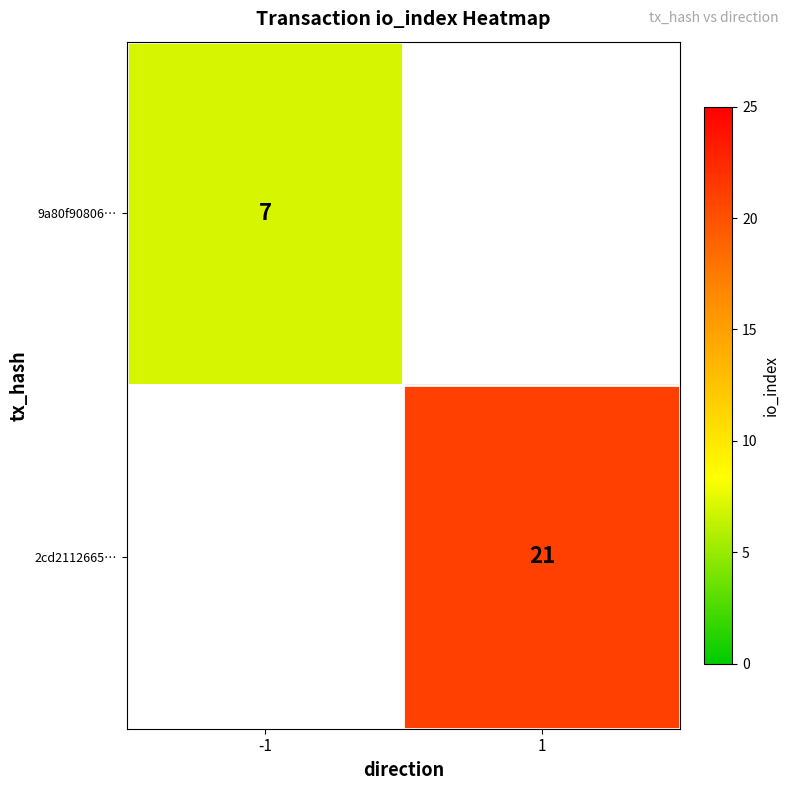

Is the value of 2cd2112665… at 1 greater than the value of 9a80f90806… at -1?

Yes